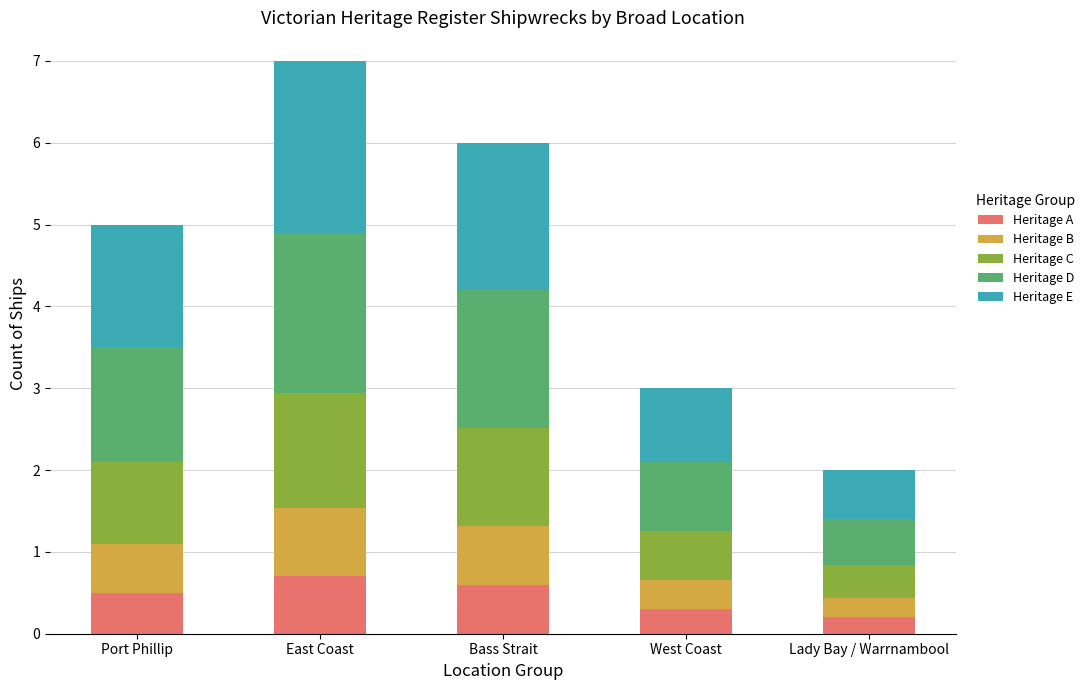

What is the sum of the Heritage A values at East Coast and Port Phillip?

1.2